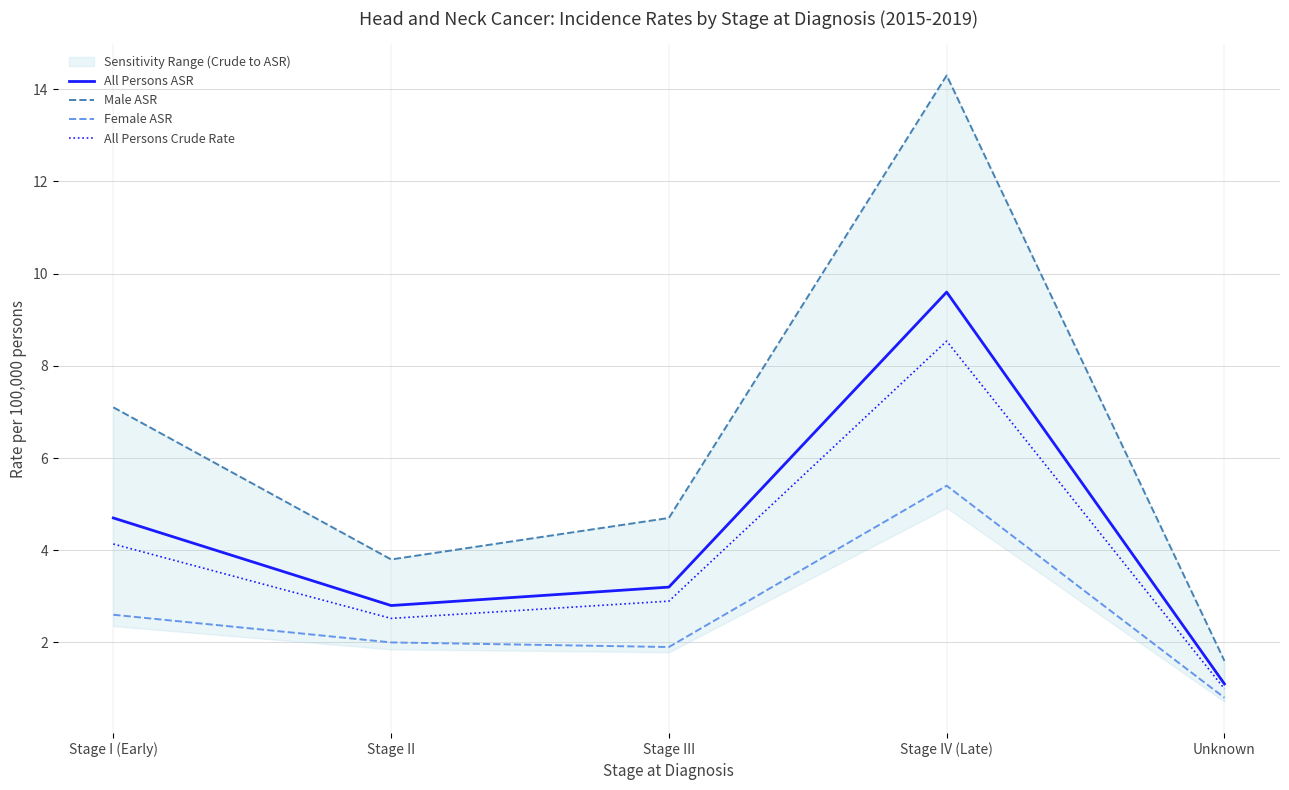

True or false: Male ASR and Female ASR intersect in this chart.

False